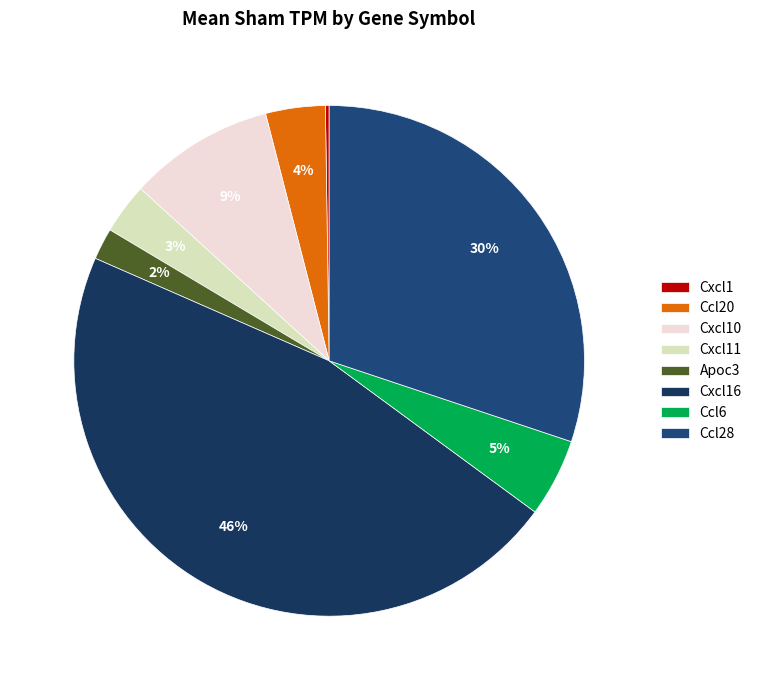

What is the change in value from Cxcl10 to Cxcl11?

-5.9